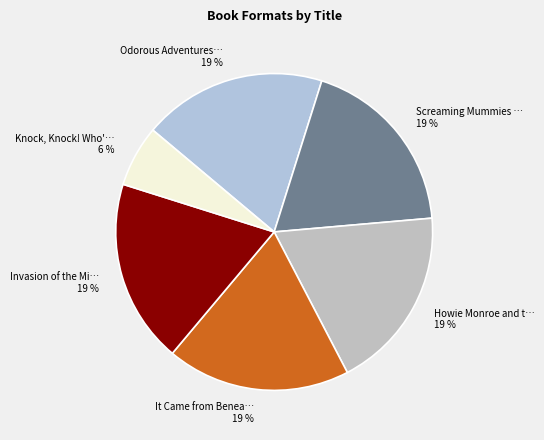

How many segments does this pie chart have?

6